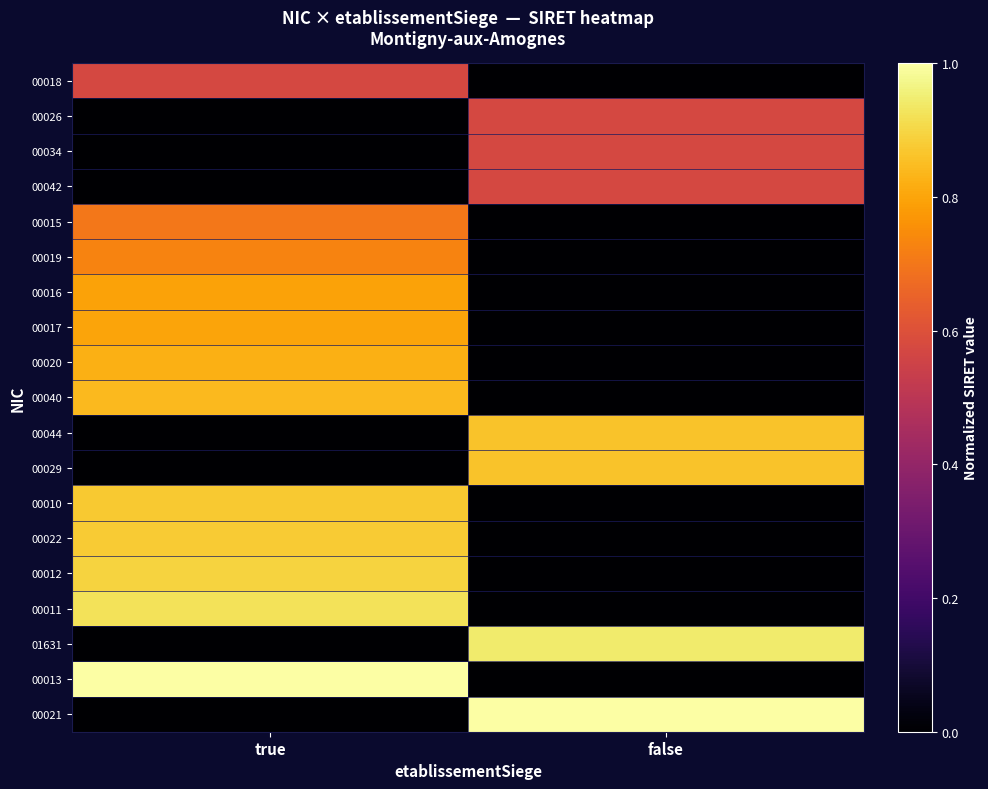

List the series in order of their peak value, lowest first.

00018, 00026, 00034, 00042, 00015, 00019, 00016, 00017, 00020, 00040, 00044, 00029, 00010, 00022, 00012, 00011, 01631, 00013, 00021